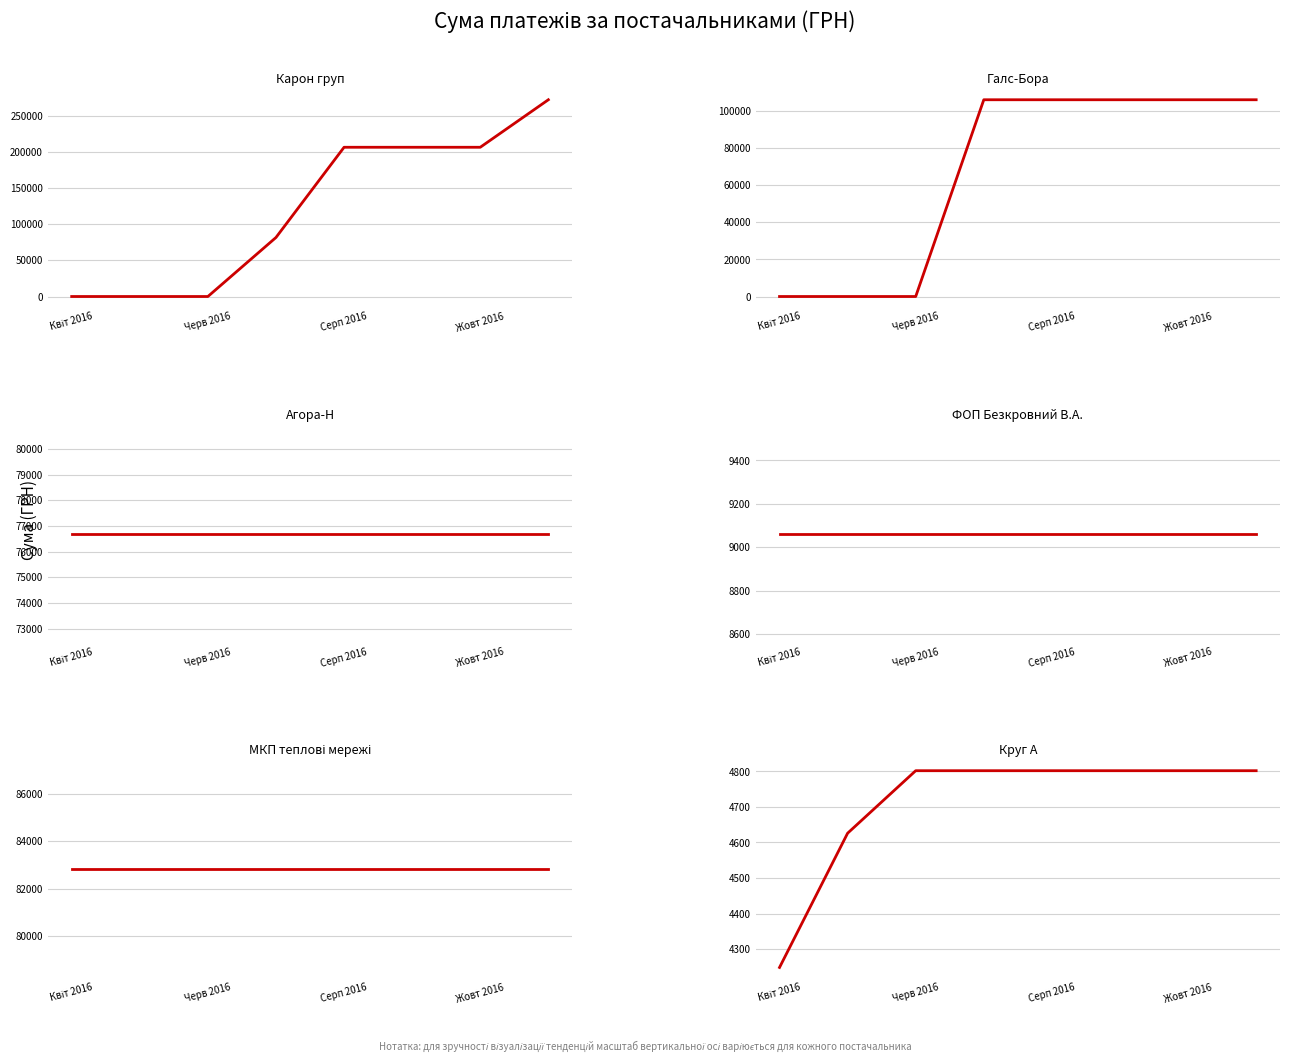

Which series has the largest range (max minus min)?

ТОВ "Карон груп"